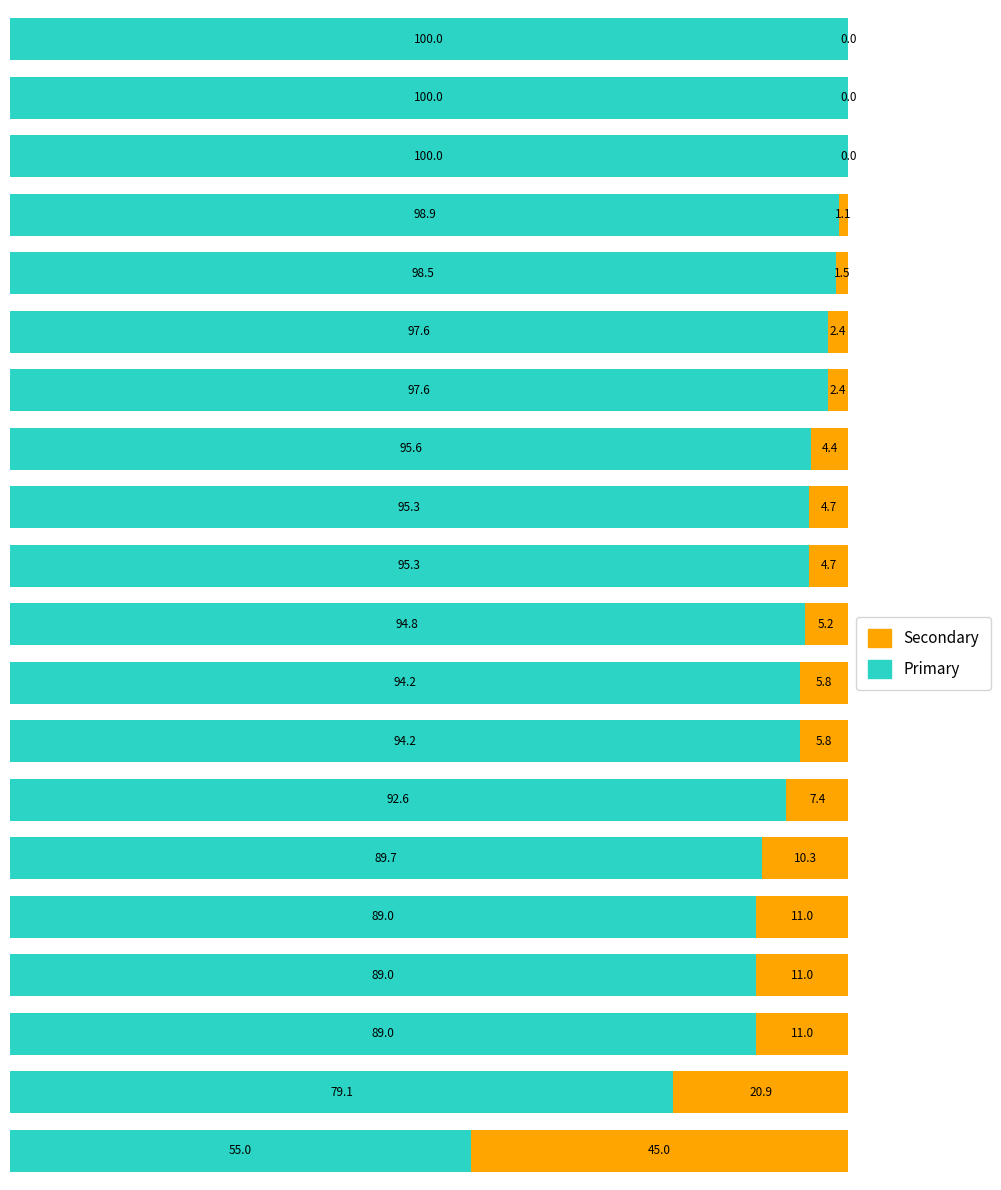

What is the maximum value for Primary?

100.0